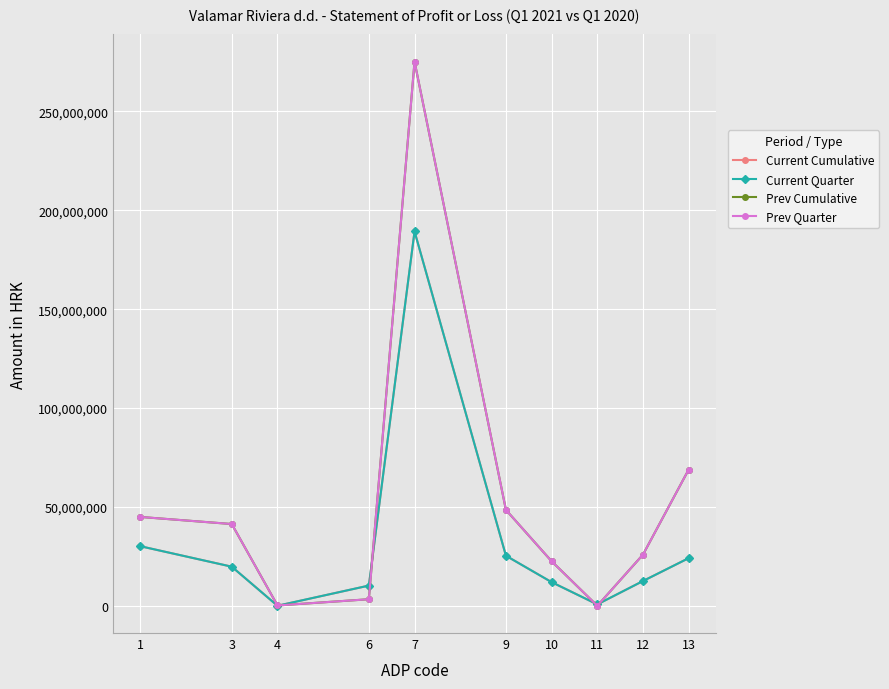

At which label is Prev Quarter closest to 137599097?

13